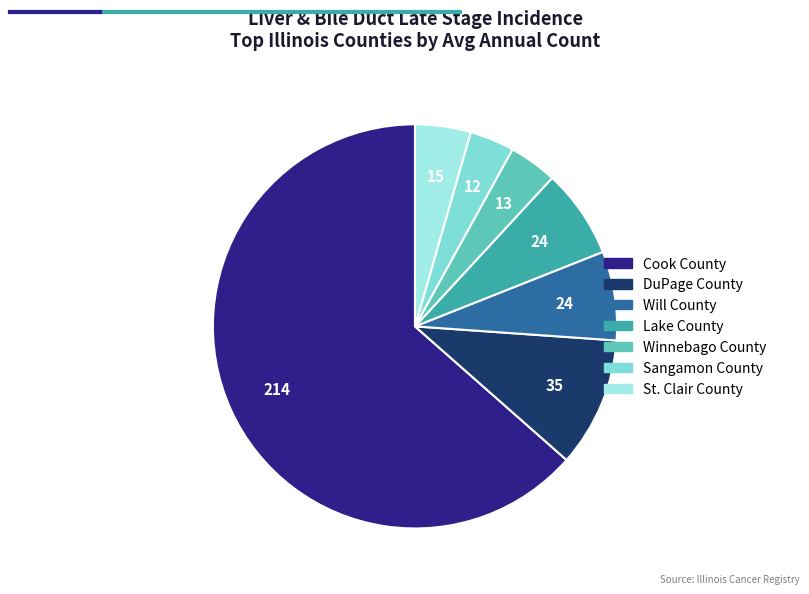

To the nearest percent, what portion does Sangamon County represent?

4%